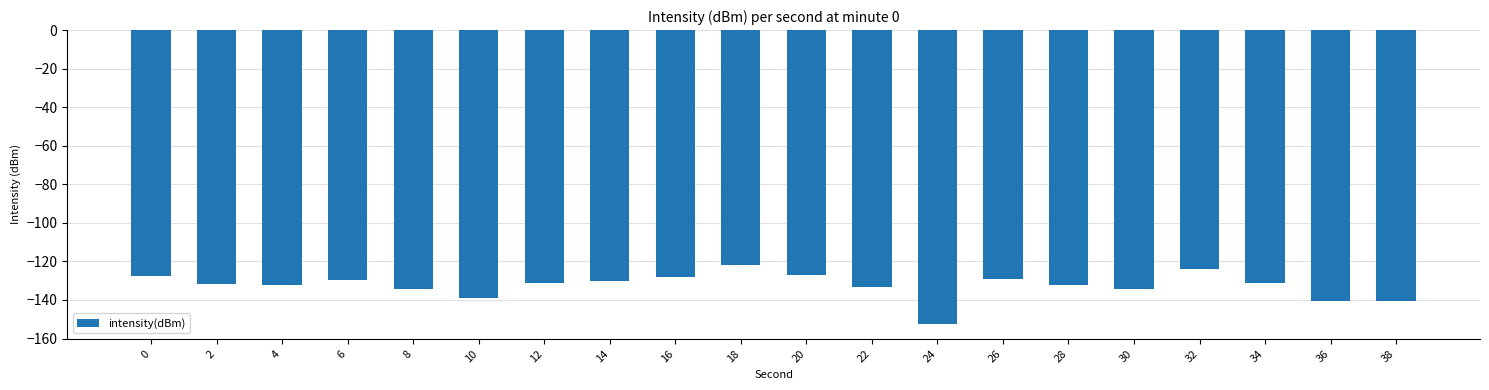

What is the minimum value shown in the chart?

-152.5